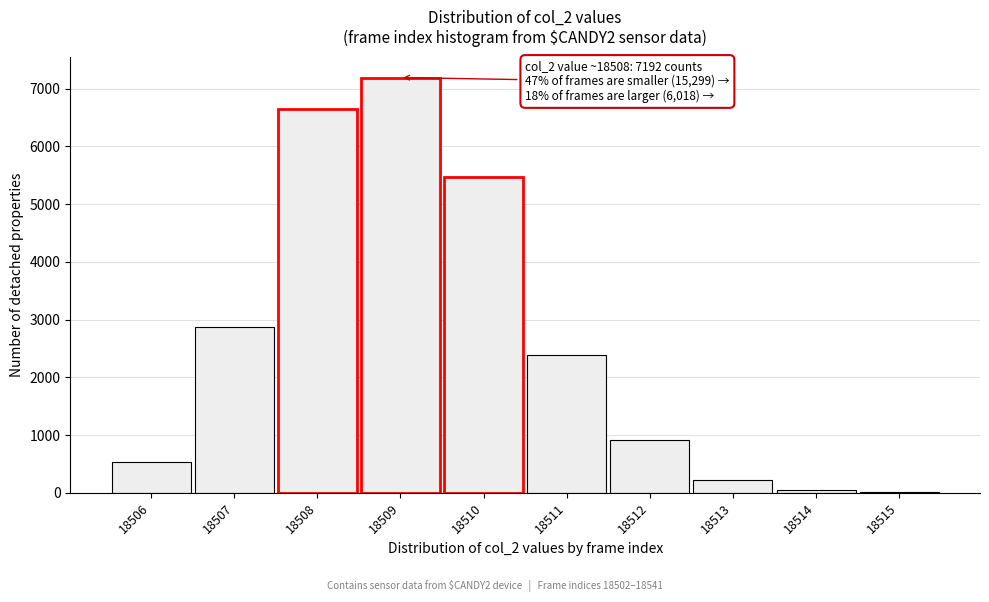

Reading left to right, what are all the values shown in this chart?

18506=538	18507=2876	18508=6643	18509=7192	18510=5466	18511=2385	18512=920	18513=224	18514=50	18515=12